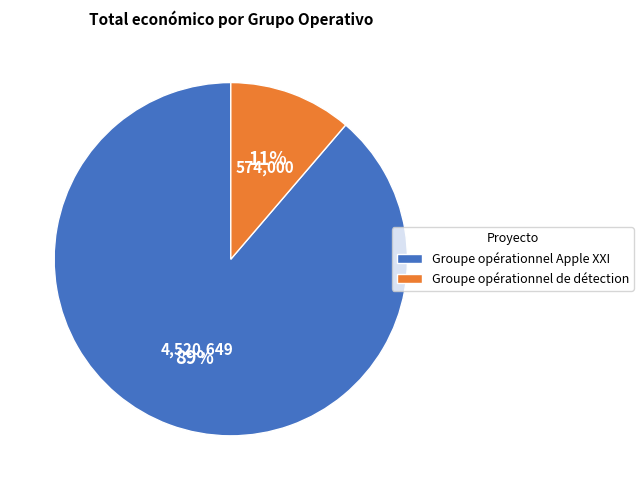

True or false: Groupe opérationnel Apple XXI accounts for 89% of the total.

True